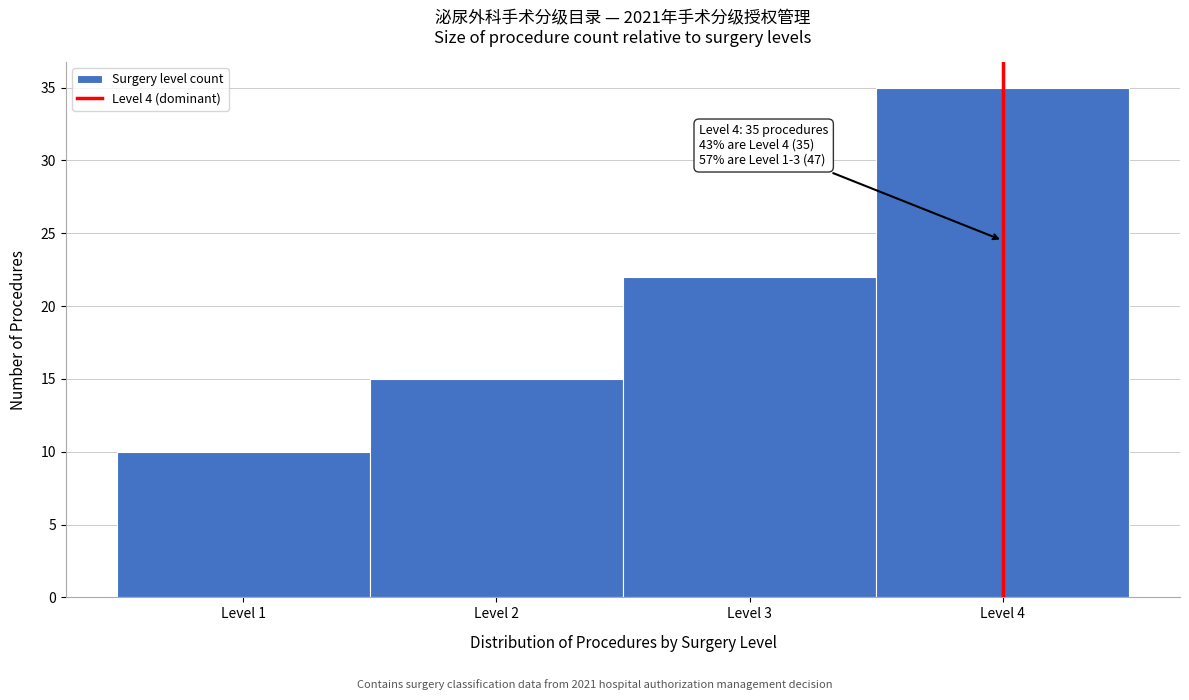

Which range on the x-axis has the tallest bar?

3.5 to 4.5